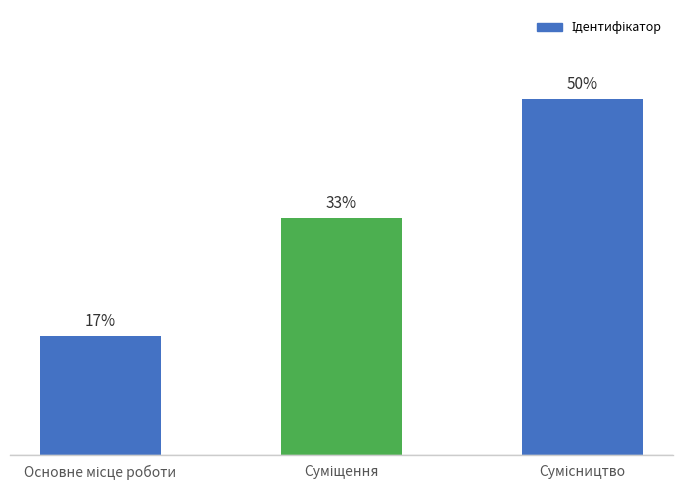

List the labels in order of value, smallest first.

Основне місце роботи, Суміщення, Сумісництво